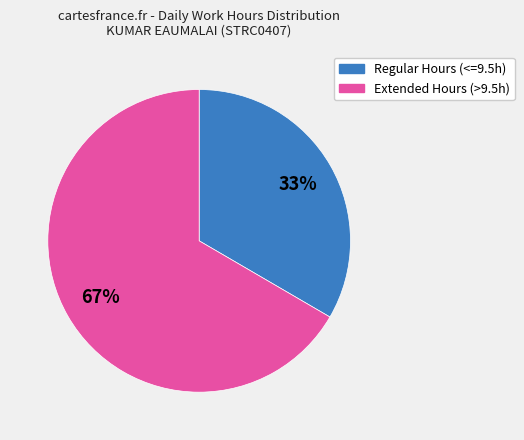

Is there any slice that represents more than half of the pie?

Yes